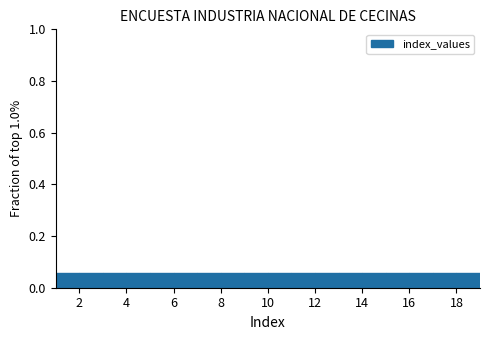

Reading left to right, list every bar in this chart as the range it spans on the x-axis followed by its height. The values are not printed on the chart, so give them approximately, as read against the axis.

1 to 2: 0.06
2 to 3: 0.06
3 to 4: 0.06
4 to 5: 0.06
5 to 6: 0.06
6 to 7: 0.06
7 to 8: 0.06
8 to 9: 0.06
9 to 10: 0.06
10 to 11: 0.06
11 to 12: 0.06
12 to 13: 0.06
13 to 14: 0.06
14 to 15: 0.06
15 to 16: 0.06
16 to 17: 0.06
17 to 18: 0.06
18 to 19: 0.06